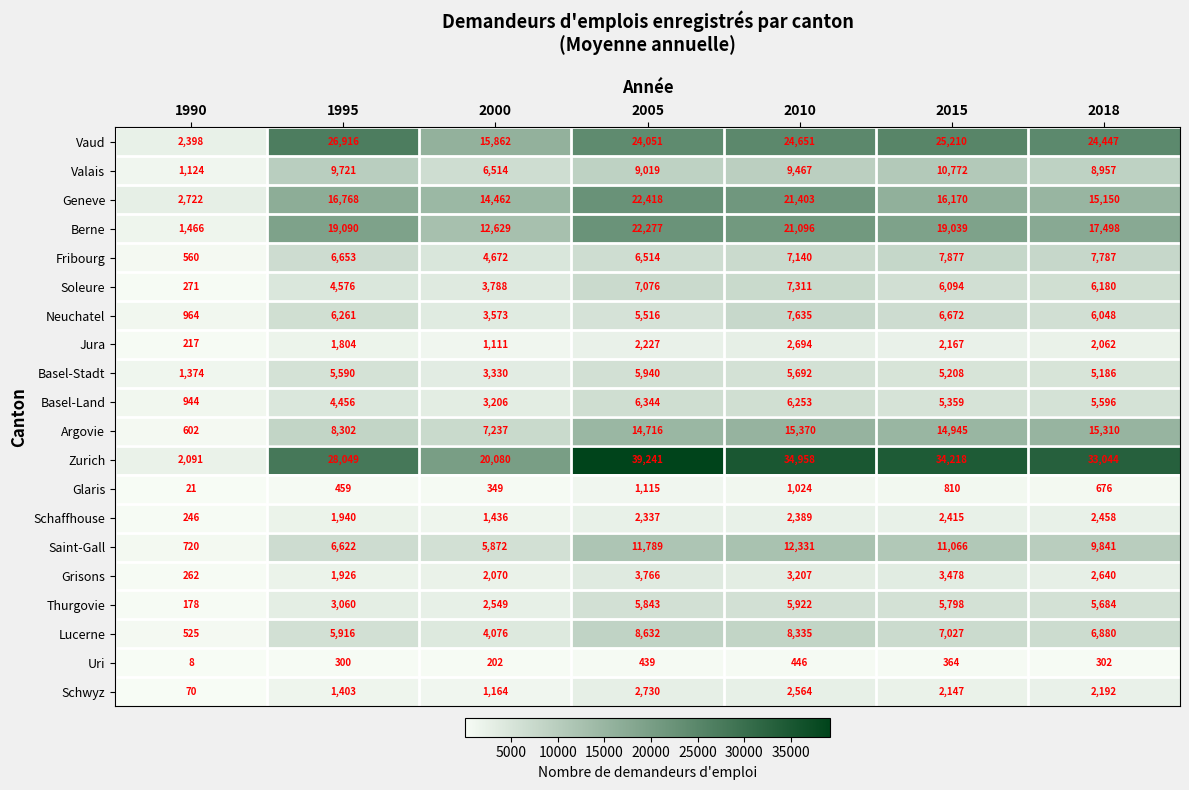

What is the sum of the Valais values at 1990 and 2000?

7638